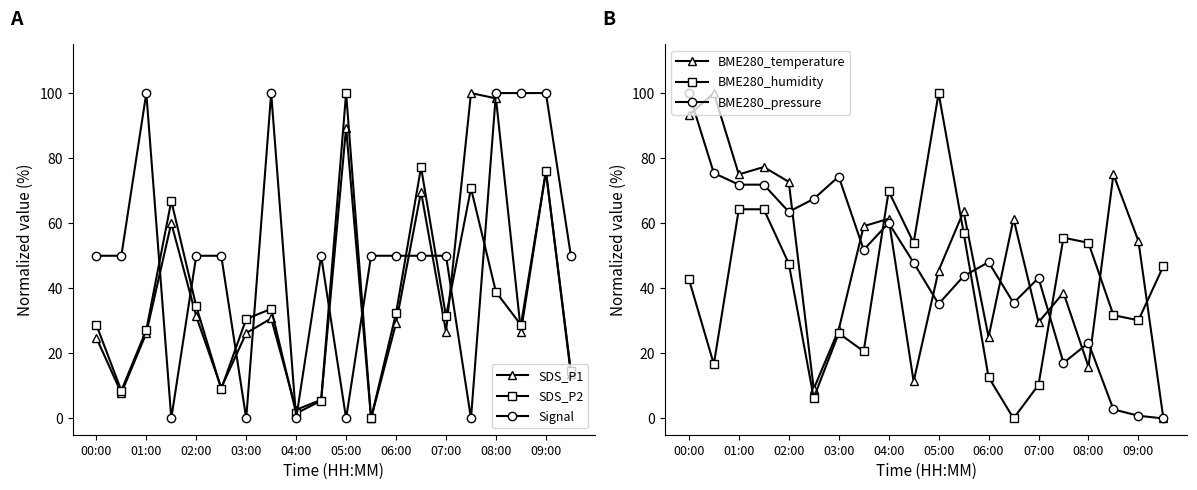

What is the sum of all BME280_humidity values?

811.1